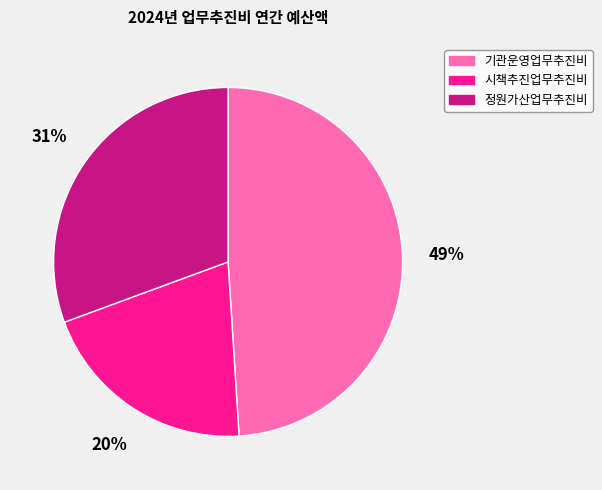

Between 기관운영업무추진비 and 시책추진업무추진비, which is larger?

기관운영업무추진비